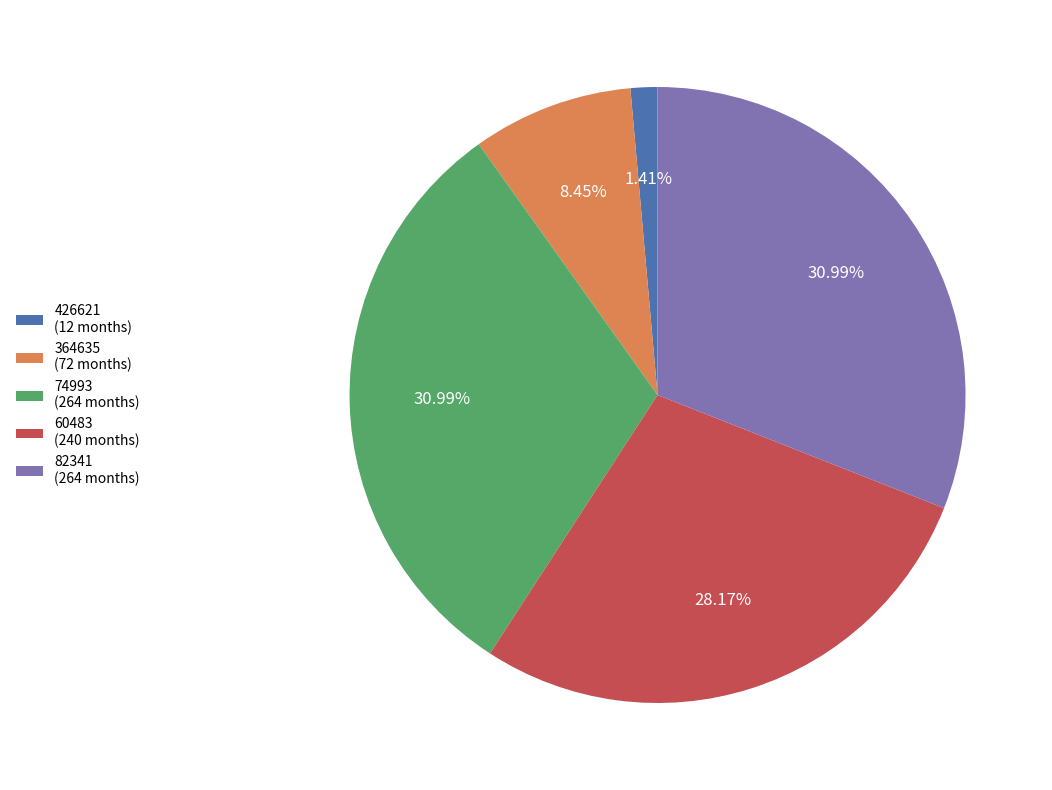

Does 82341 account for over 50% of the chart?

No